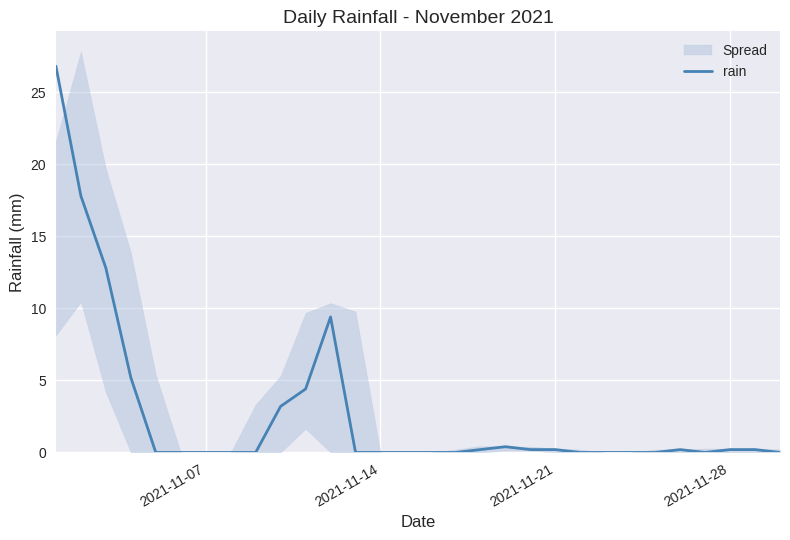

Reading right to left, list all the values displayed in this chart.

0.0	0.2	0.2	0.0	0.2	0.0	0.0	0.0	0.0	0.2	0.2	0.4	0.2	0.0	0.0	0.0	0.0	0.0	9.4	4.4	3.2	0.0	0.0	0.0	0.0	0.0	5.2	12.8	17.8	26.8